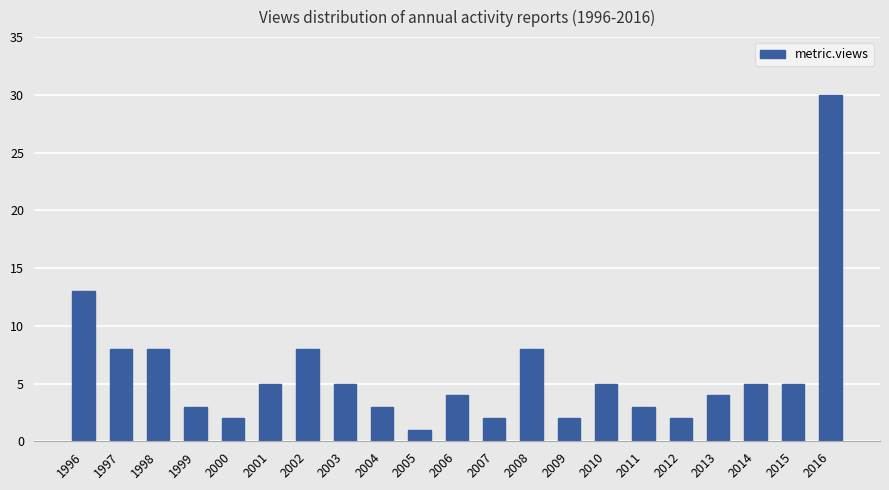

How many distinct data groups are displayed?

1